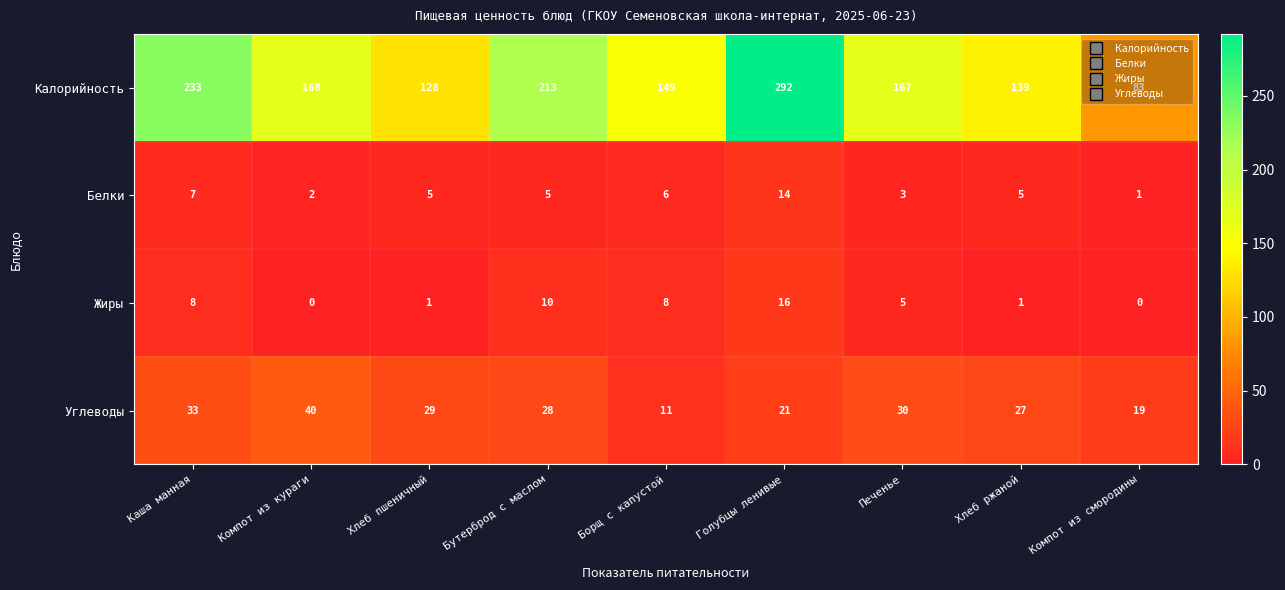

What is the total value across all series at Компот из смородины?

103